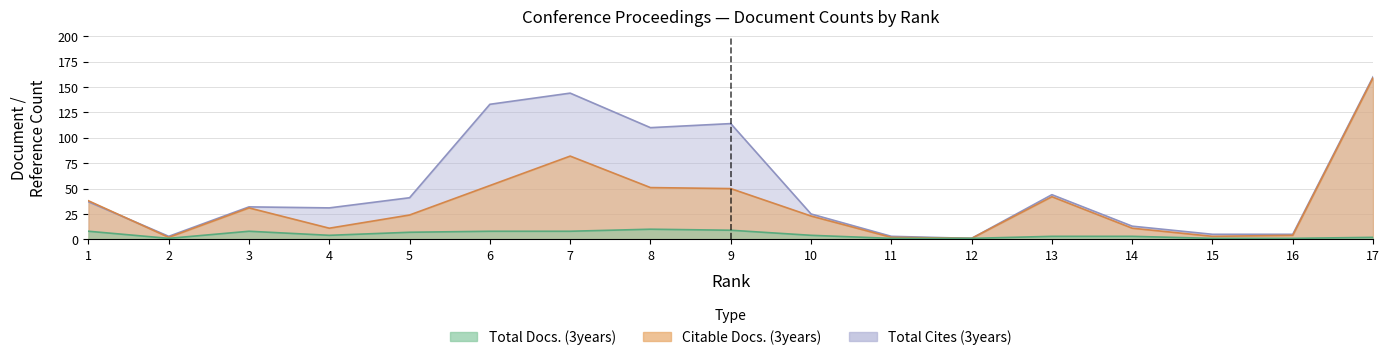

Does the chart display data point markers on the line(s)?

No